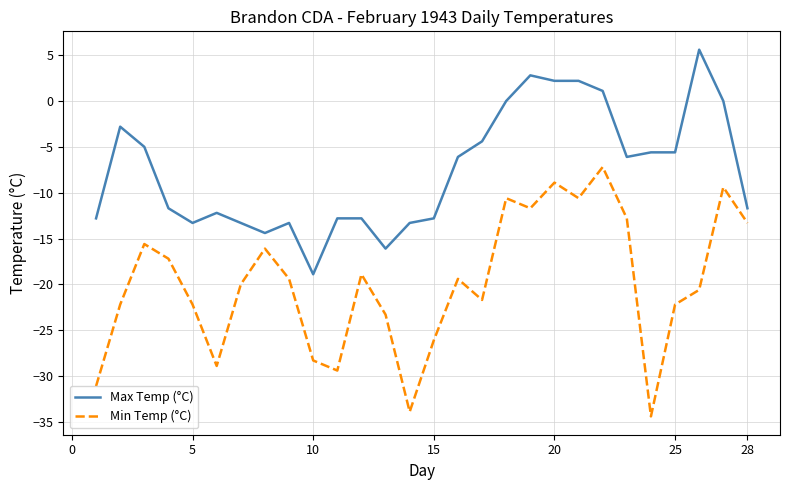

True or false: Min Temp (°C) has more than 0 points higher than both neighbors.

True